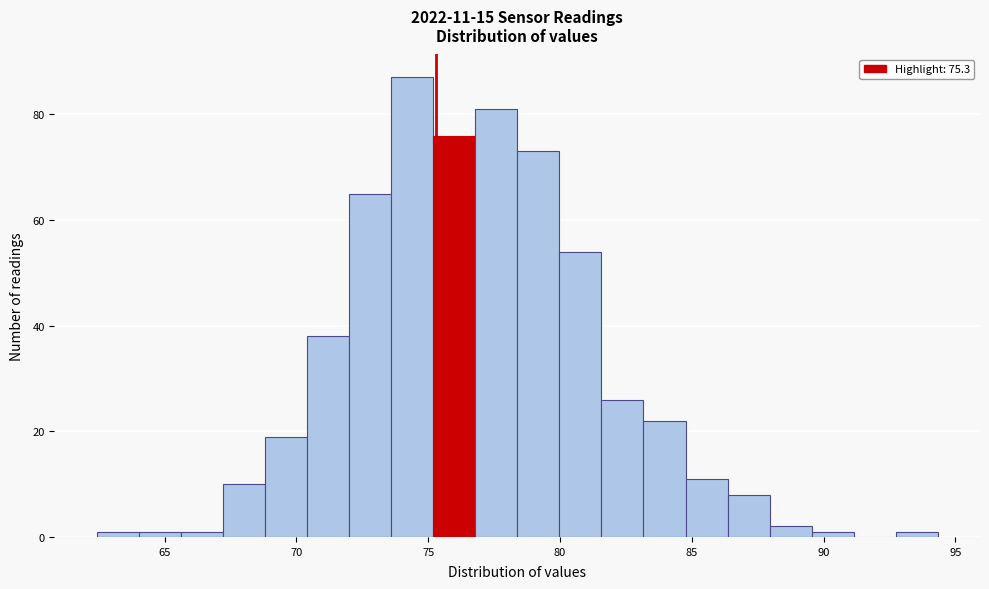

Read against the x-axis, roughly where is the centre of the tallest bar?

74.5